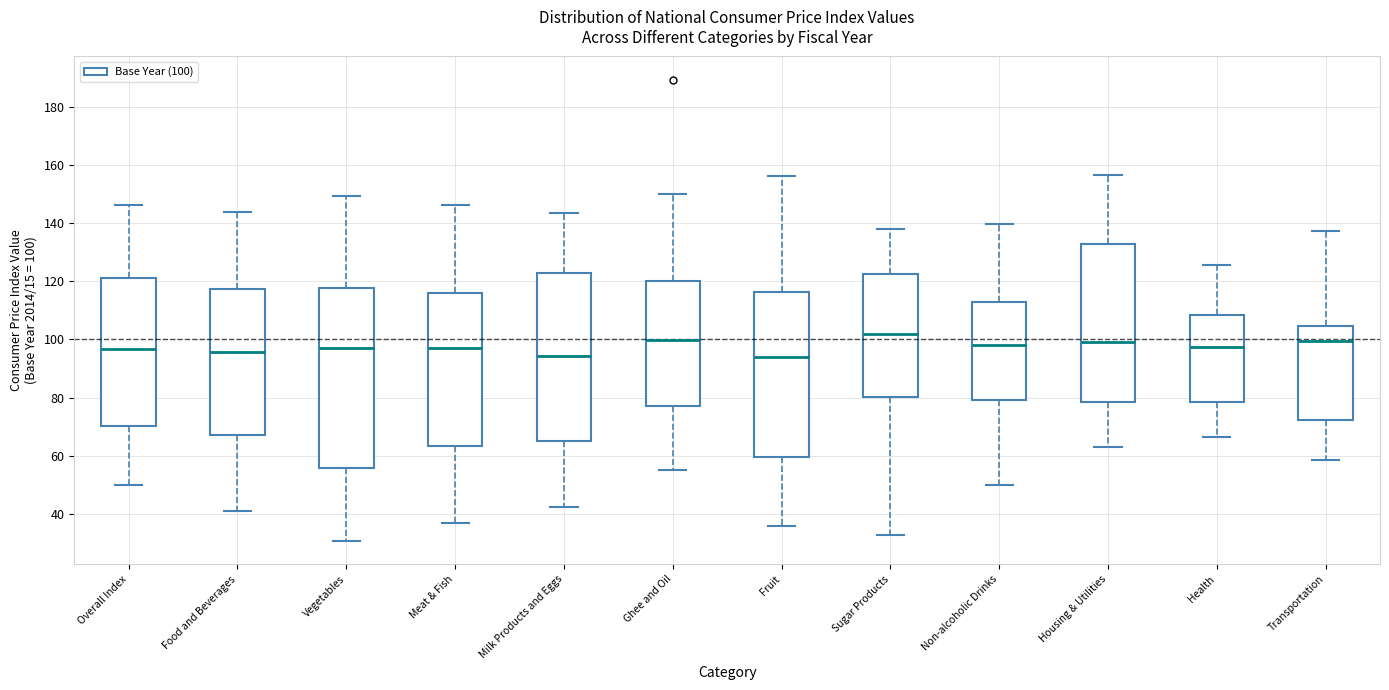

Which box is the tallest, from its lower edge to its upper edge?

Vegetables